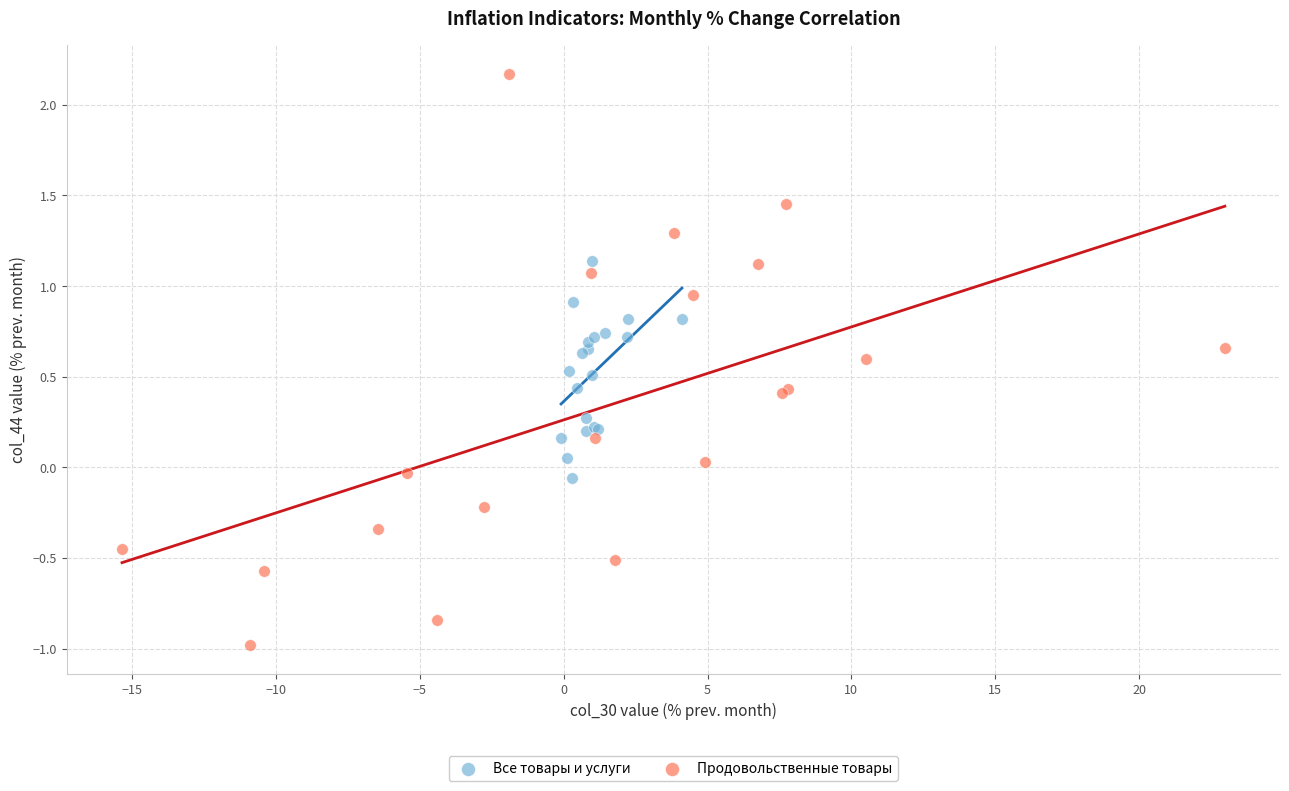

Which series has the largest Y range (max minus min)?

Продовольственные товары